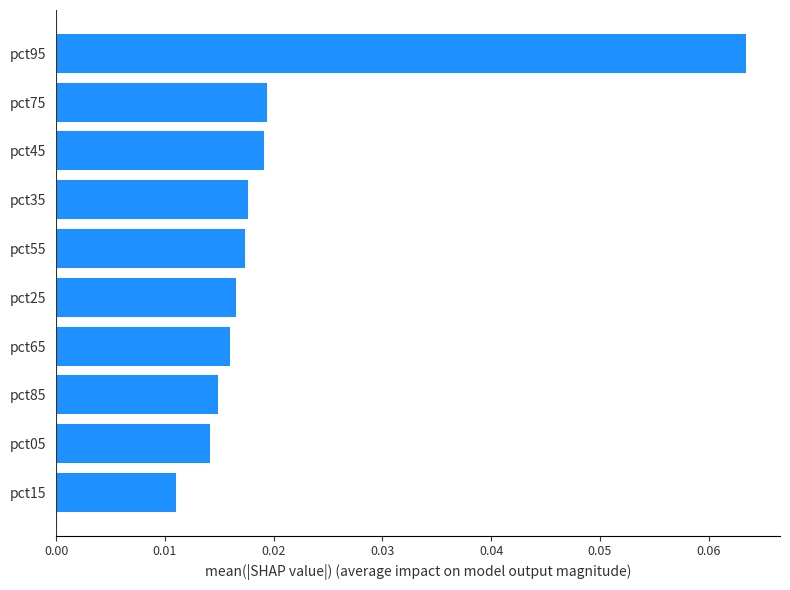

Between pct35 and pct15, which is larger?

pct35